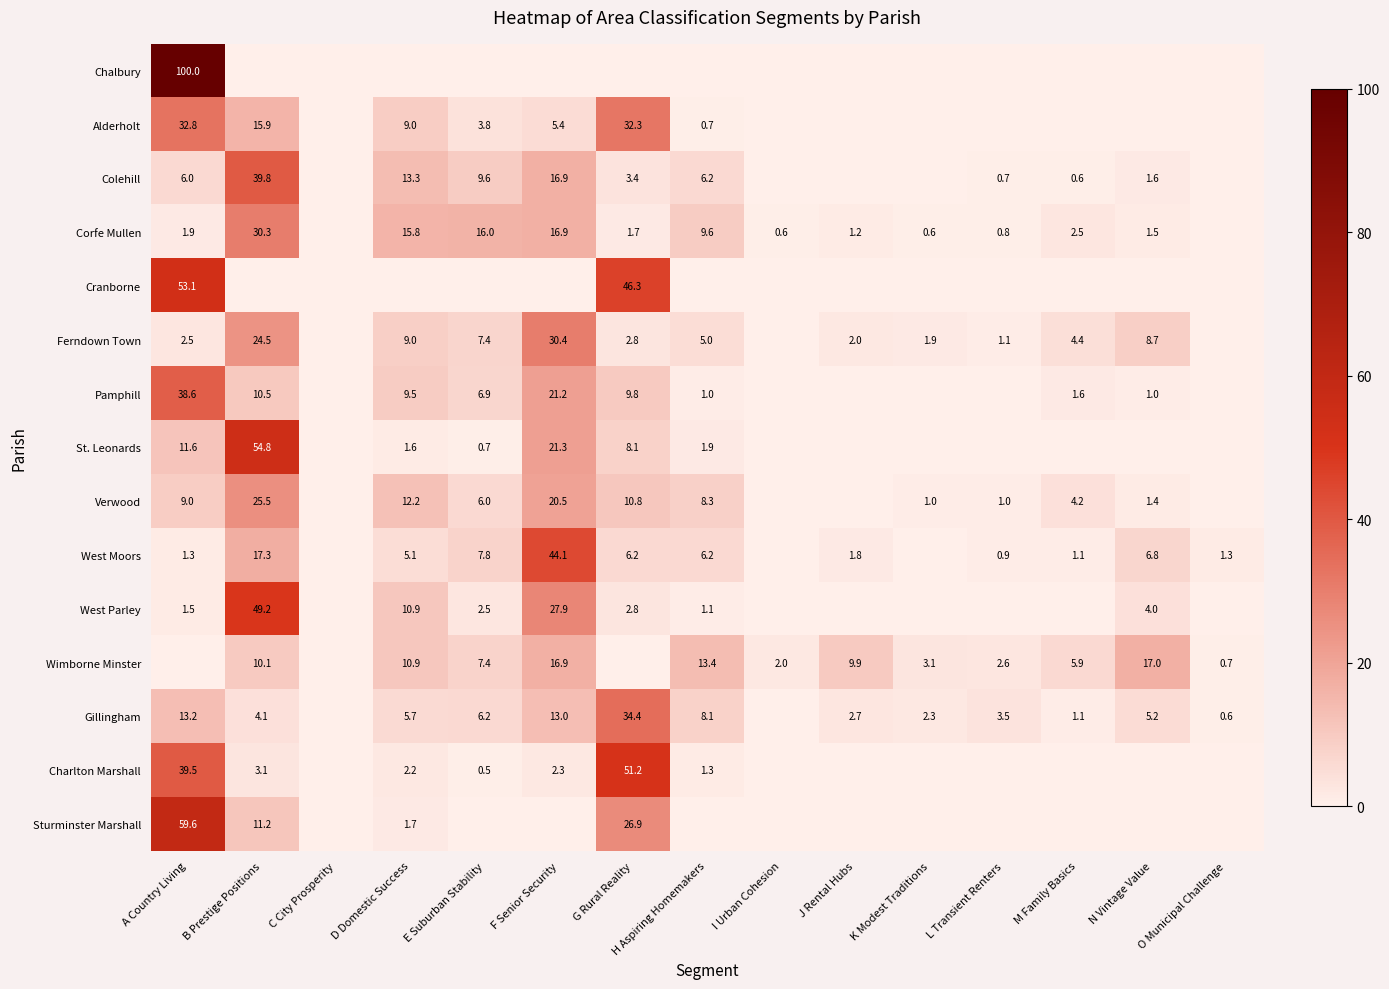

True or false: Sturminster Marshall has a value of 0.0 at C City Prosperity.

True